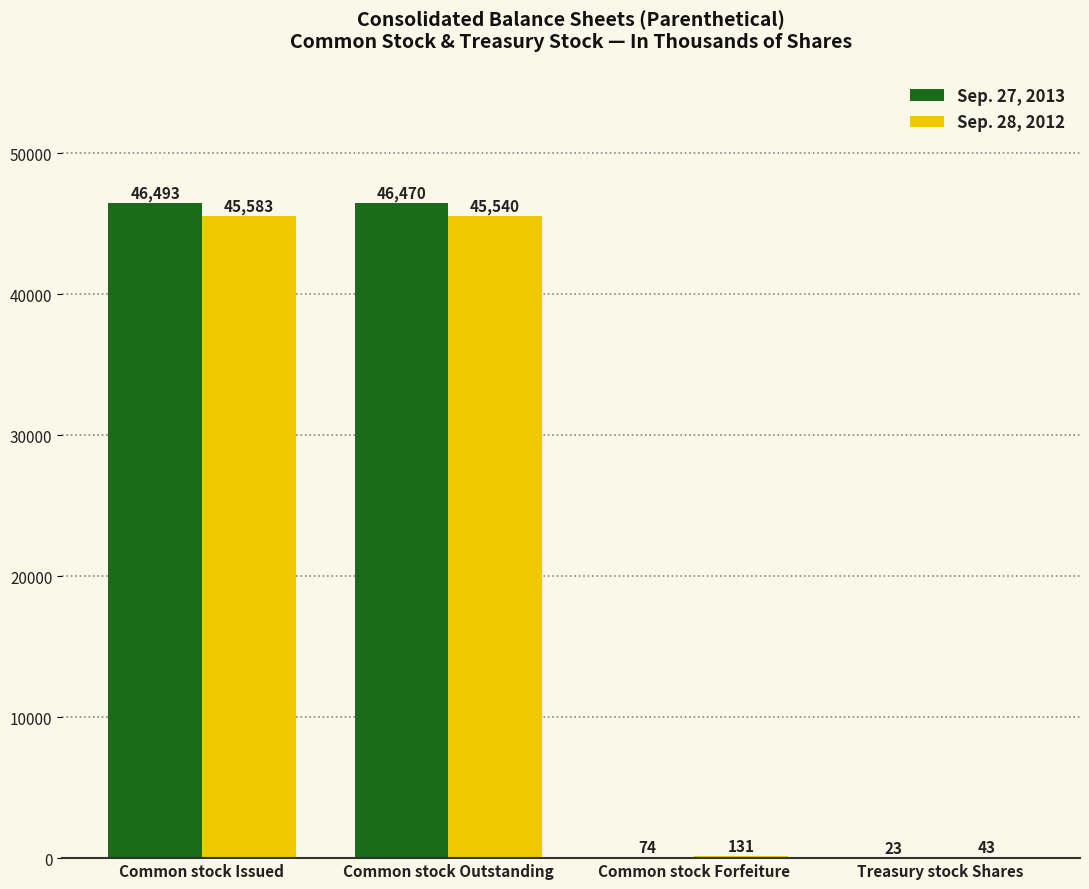

True or false: Sep. 27, 2013 has a value of 46493 at Common stock Issued.

True